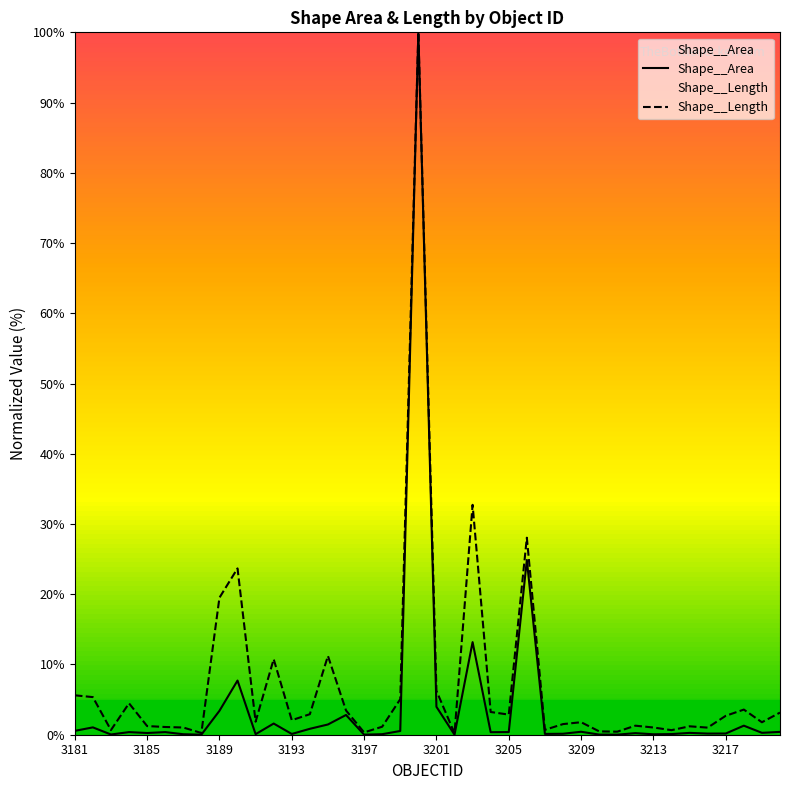

At how many categories does at least one series exceed 16?

5